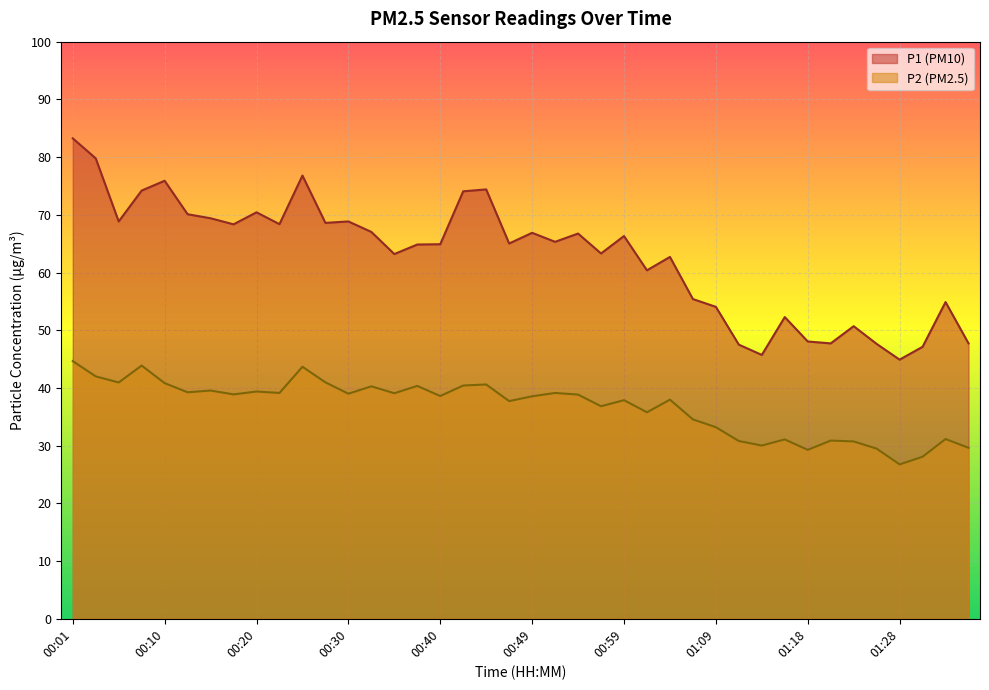

Where is P2 nearest to the value 35?

01:06